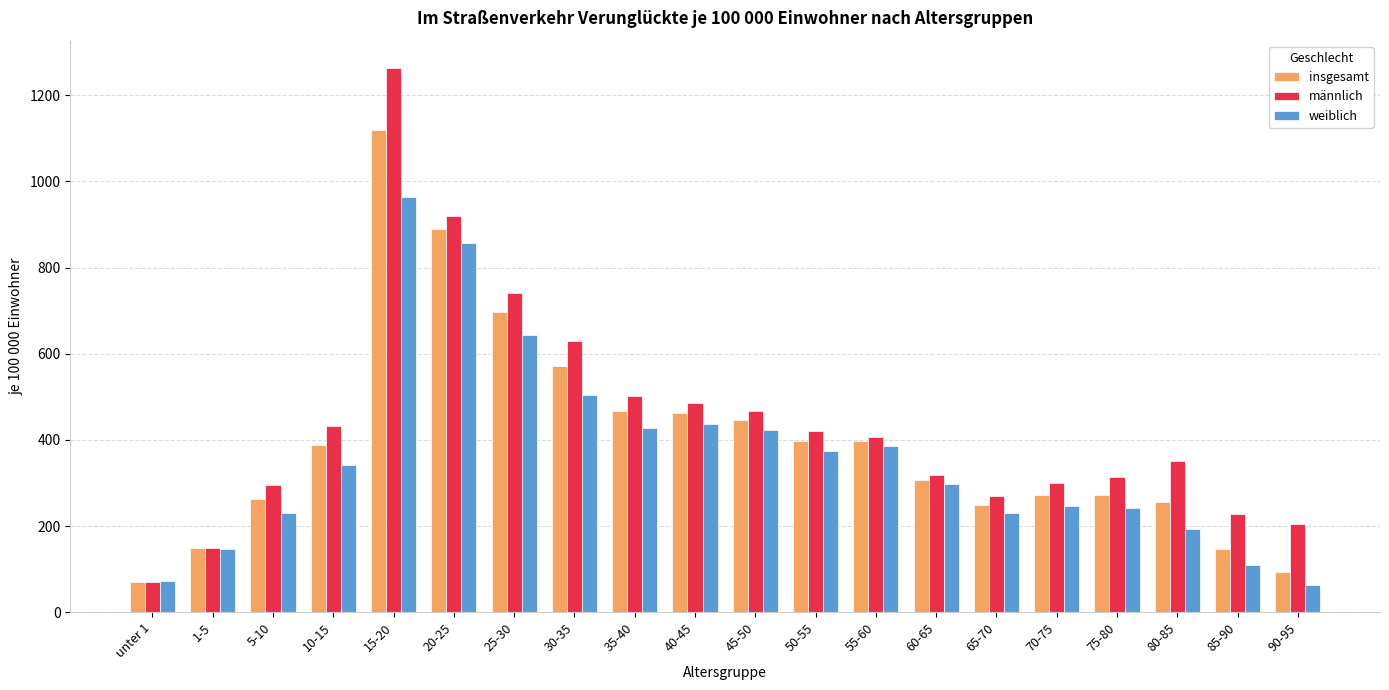

At which label is männlich closest to 666?

30-35